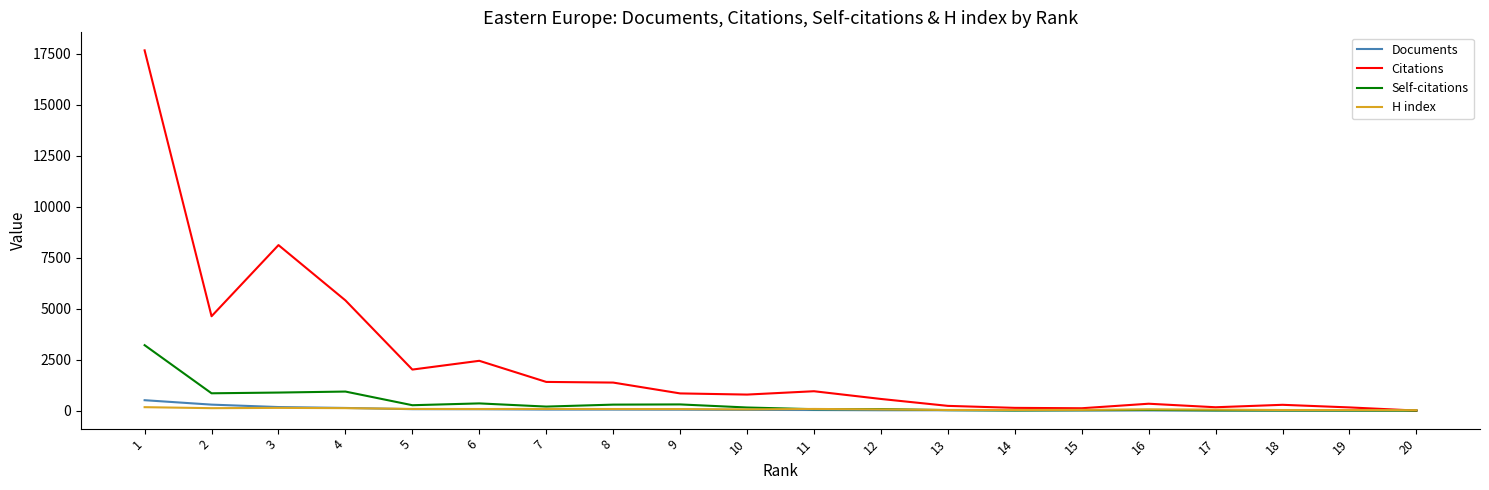

The value of Self-citations at 1 is 3212. True or false?

True